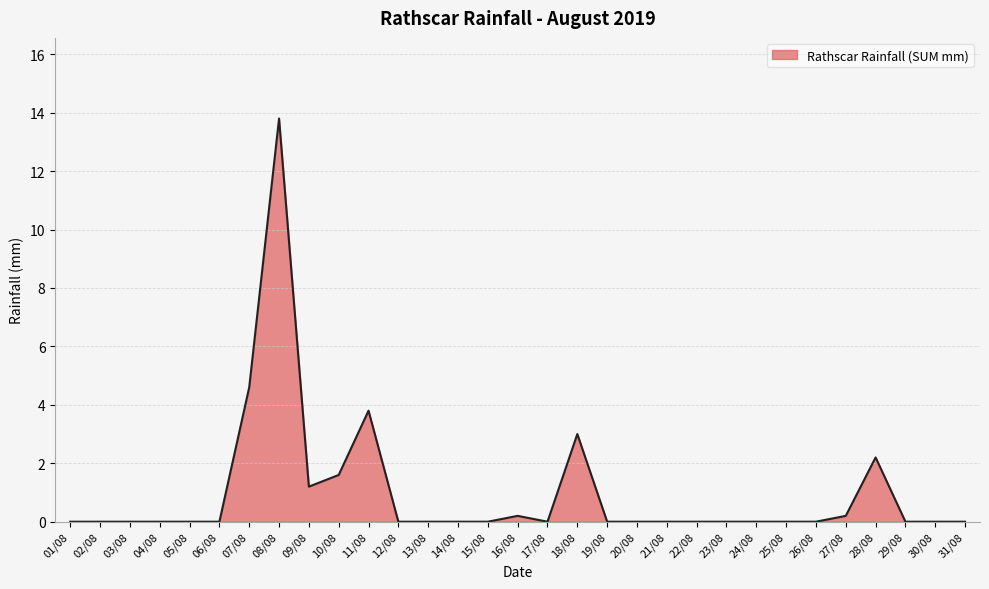

True or false: the data has more than 1 interior local peaks.

True